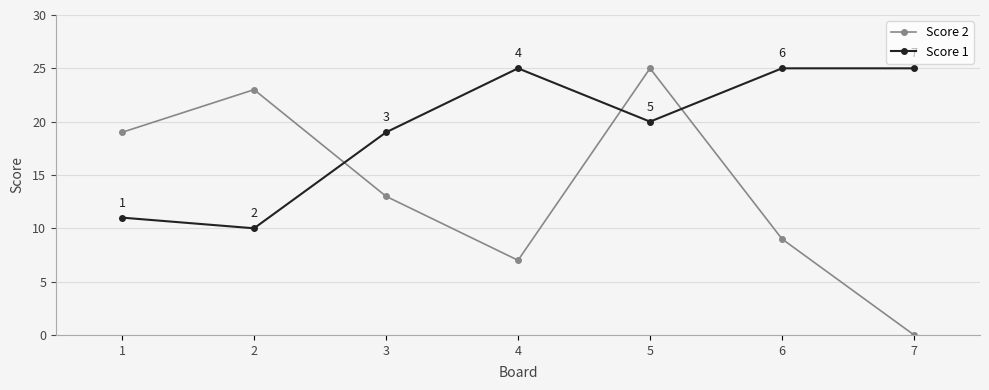

At how many categories does at least one series exceed 15?

7